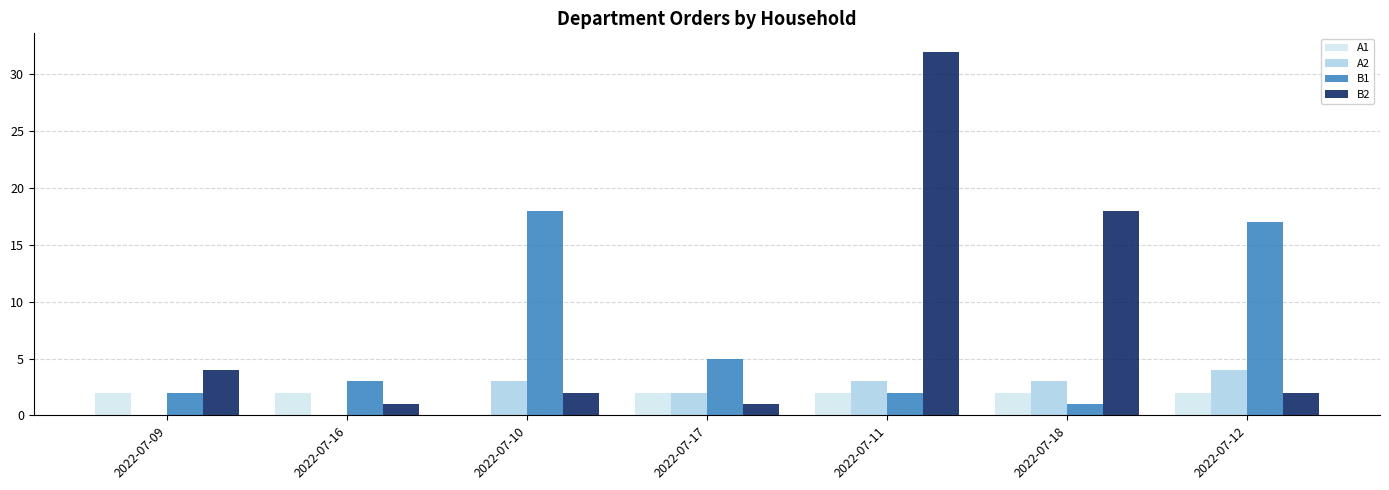

How many series are shown in this chart?

4